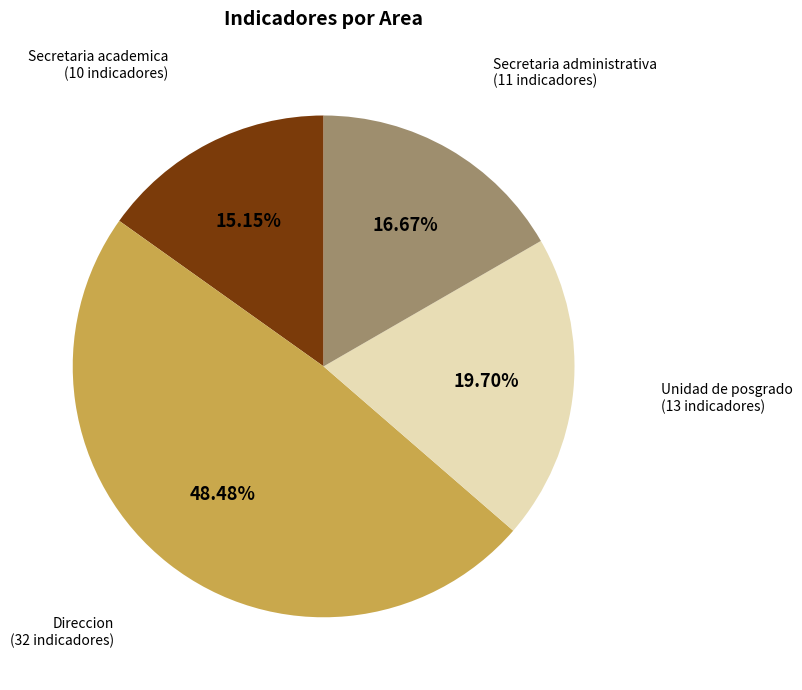

To the nearest percent, what is the difference between the Direccion and Secretaria administrativa slice percentages?

32%